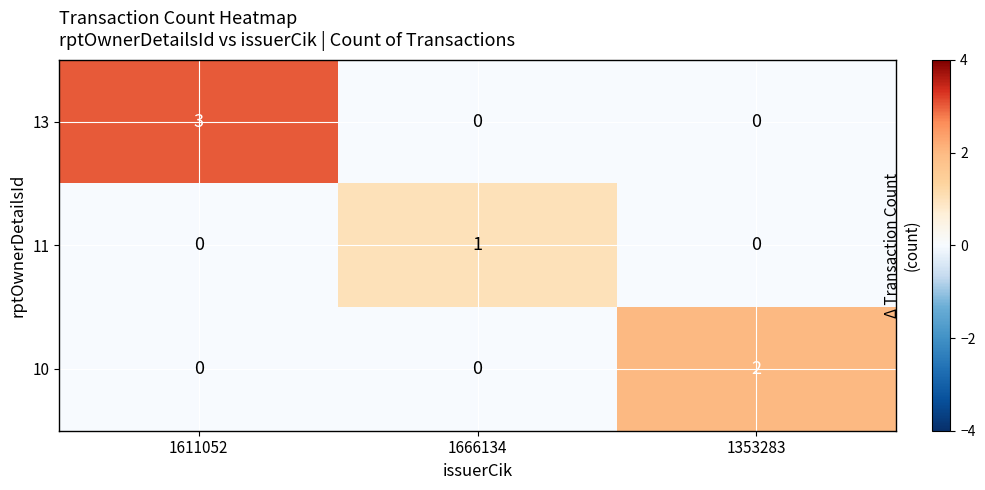

What is the spread (max minus min) of values at 1666134?

1